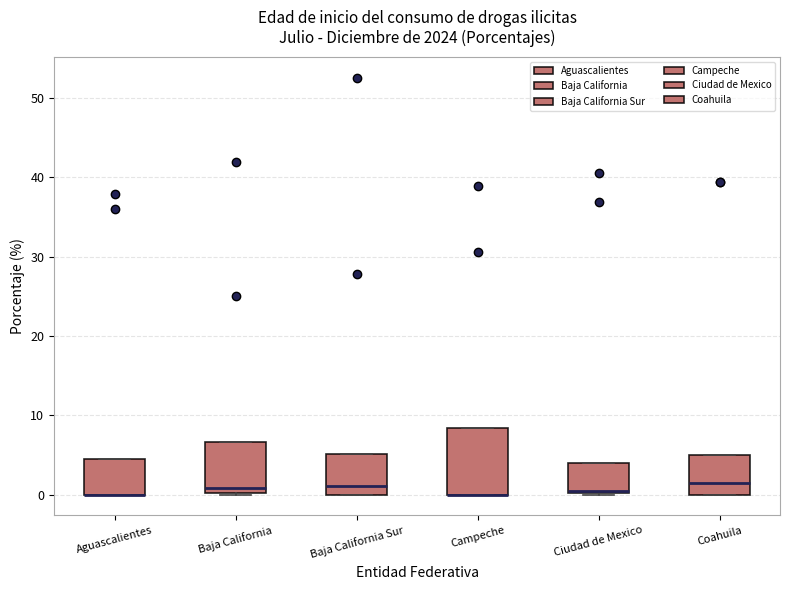

Reading left to right, transcribe this box plot: for each box, give where its median line is, the range the box spans, and where its two whiskers end, as read against the y-axis. The values are not printed on the chart, so give them approximately, as read against the axis.

Aguascalientes: median 0 (drawn on the box's lower edge), box 0 to 5, whiskers 0 to 5
Baja California: median 1, box 0 to 7, whiskers 0 to 7
Baja California Sur: median 1, box 0 to 5, whiskers 0 to 5
Campeche: median 0 (drawn on the box's lower edge), box 0 to 8, whiskers 0 to 8
Ciudad de Mexico: median 0, box 0 to 4, whiskers 0 to 4
Coahuila: median 1, box 0 to 5, whiskers 0 to 5